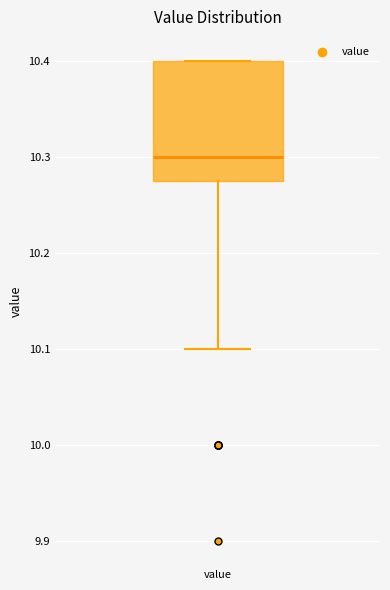

Read this box plot against the y-axis: the position of the median line, the range covered by the box, and the ends of both whiskers. The values are not printed on the chart, so give them approximately, as read against the axis.

median 10.30, box 10.28 to 10.40, whiskers 10.10 to 10.40